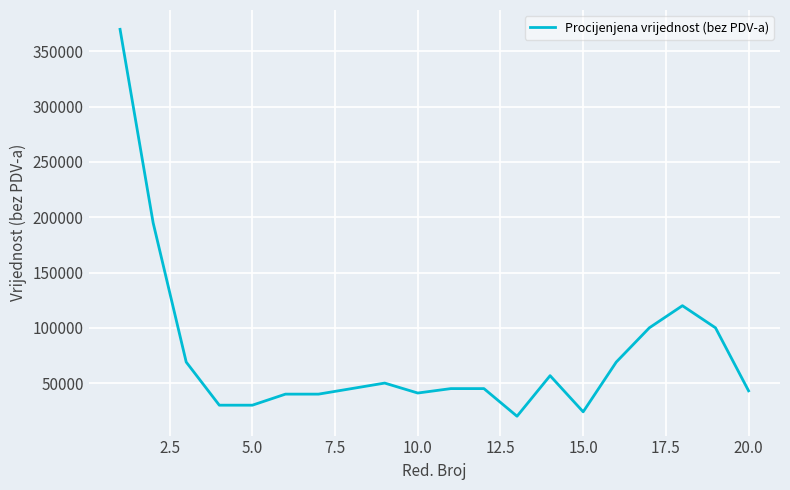

What is the minimum value shown in the chart?

20000